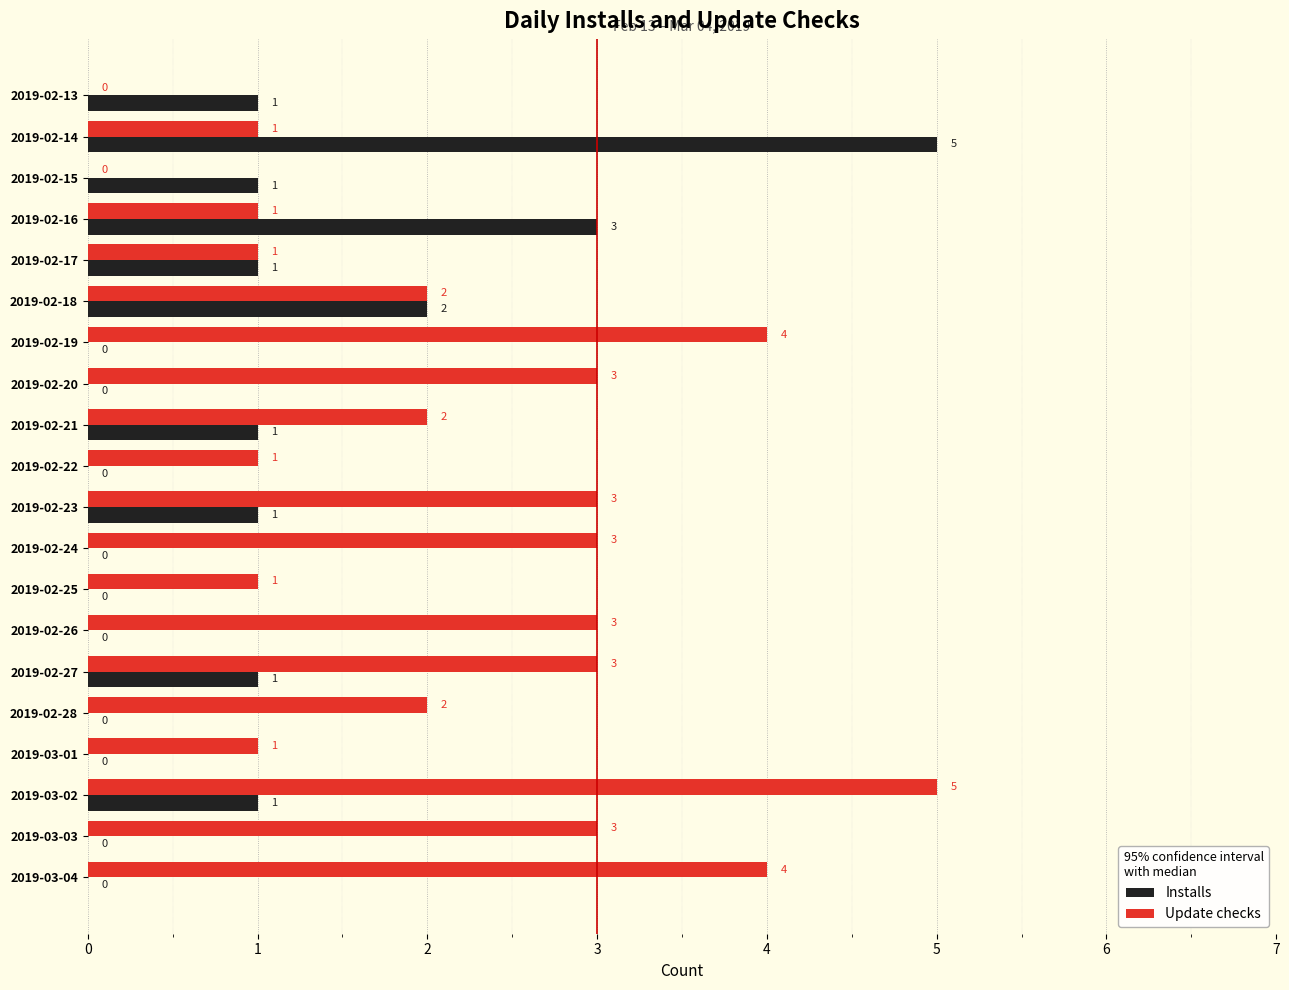

True or false: Installs has a value of 0 at 2019-03-03.

True